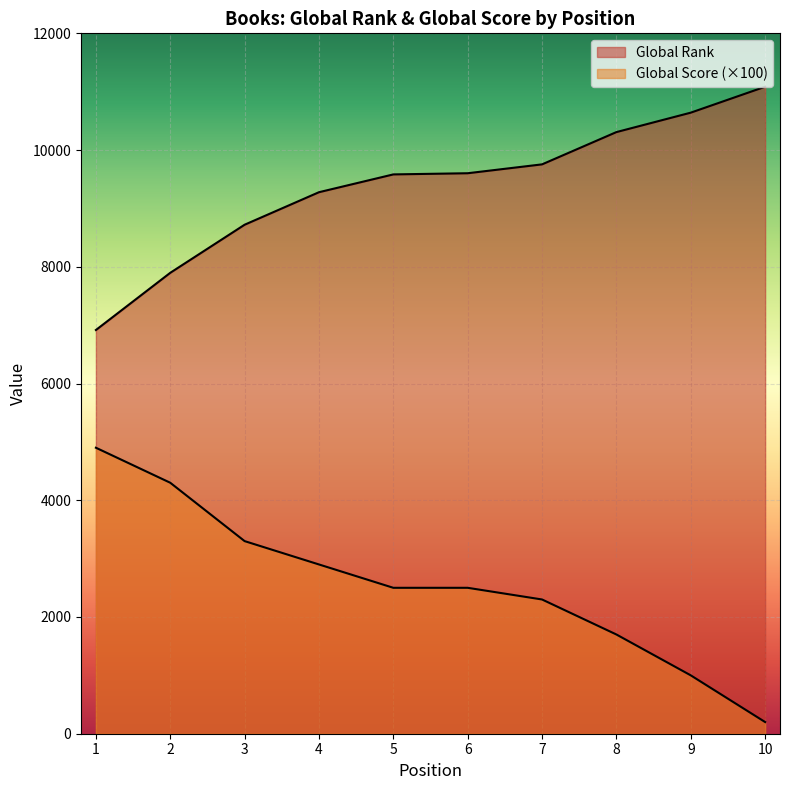

What is the value of the Global Rank point at the 1st from the left?

6917